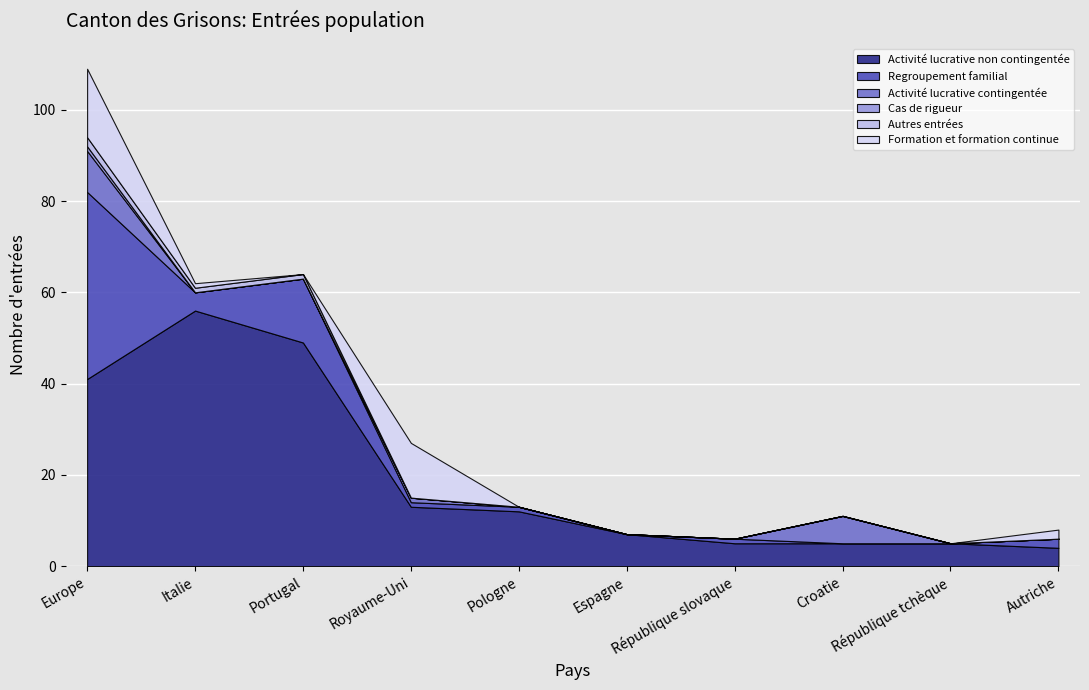

At which category is the sum across all series the highest?

Europe